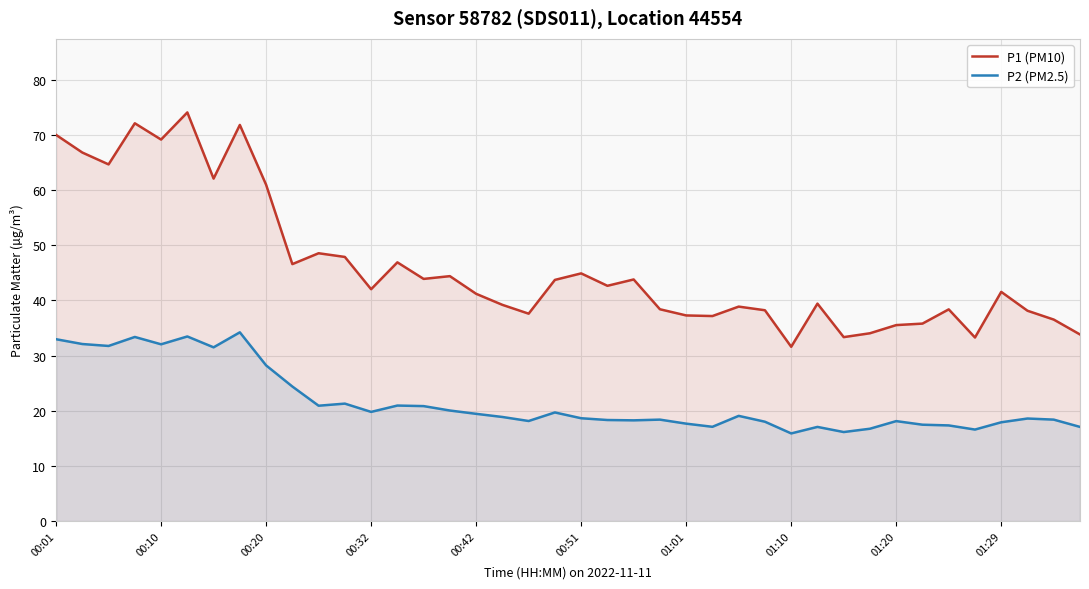

What is the spread (max minus min) of values at 38?

18.1